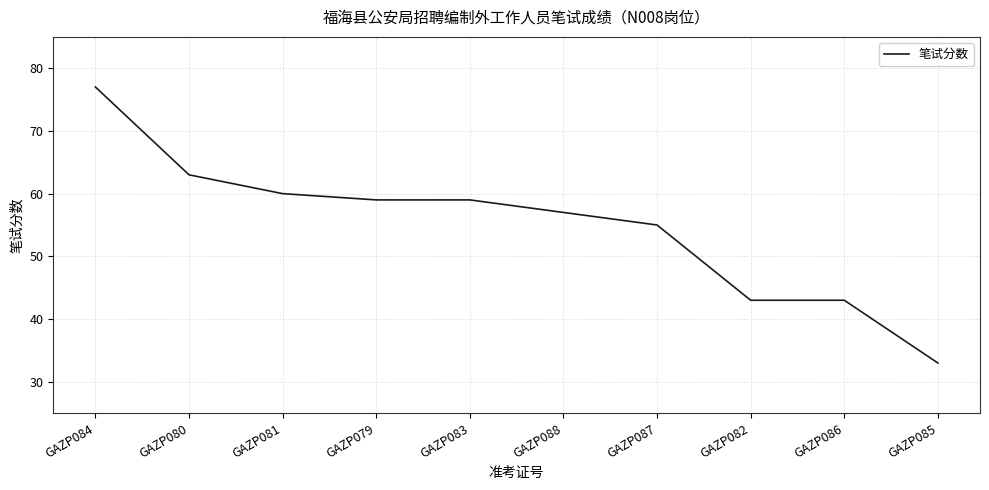

Which label corresponds to the smallest value in the chart?

GAZP085